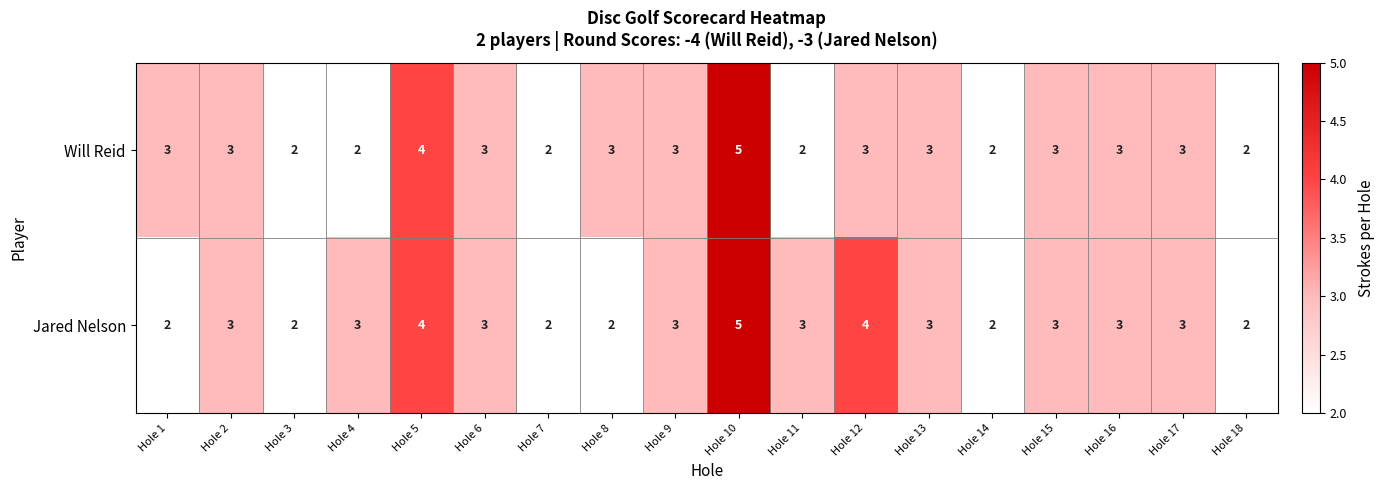

What is the maximum value shown in the chart?

5